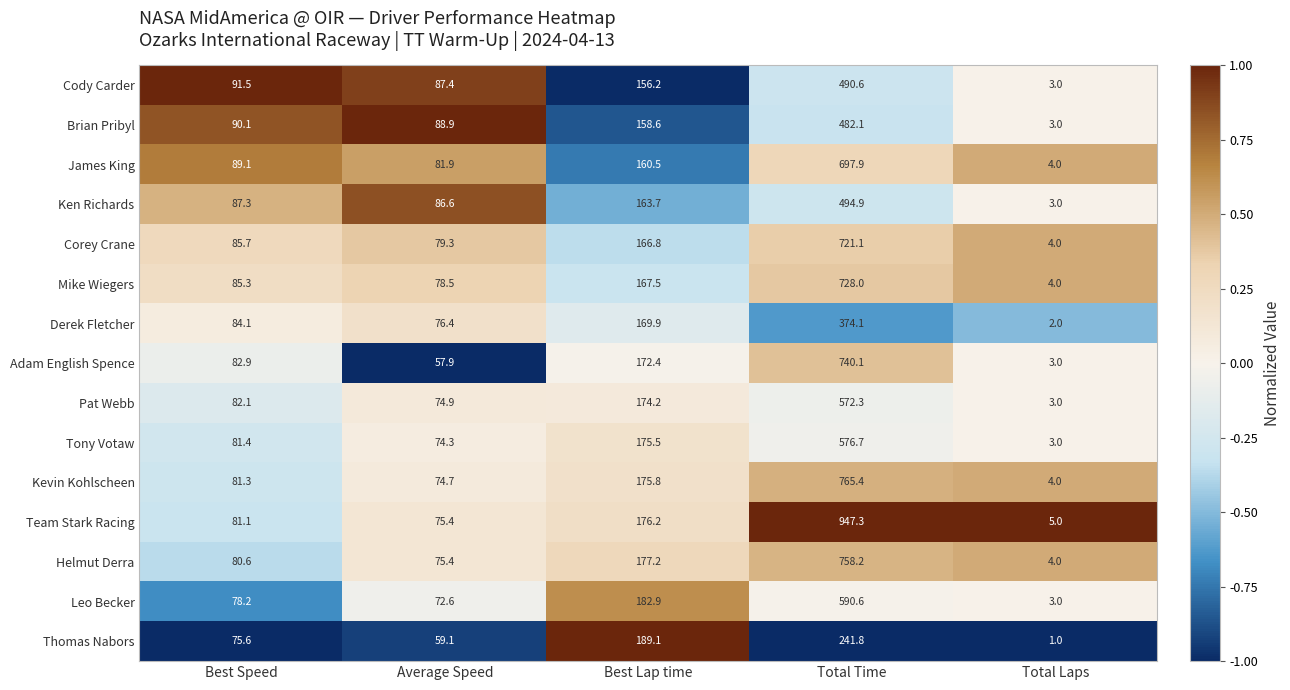

What is the sum of all James King values?

1033.4